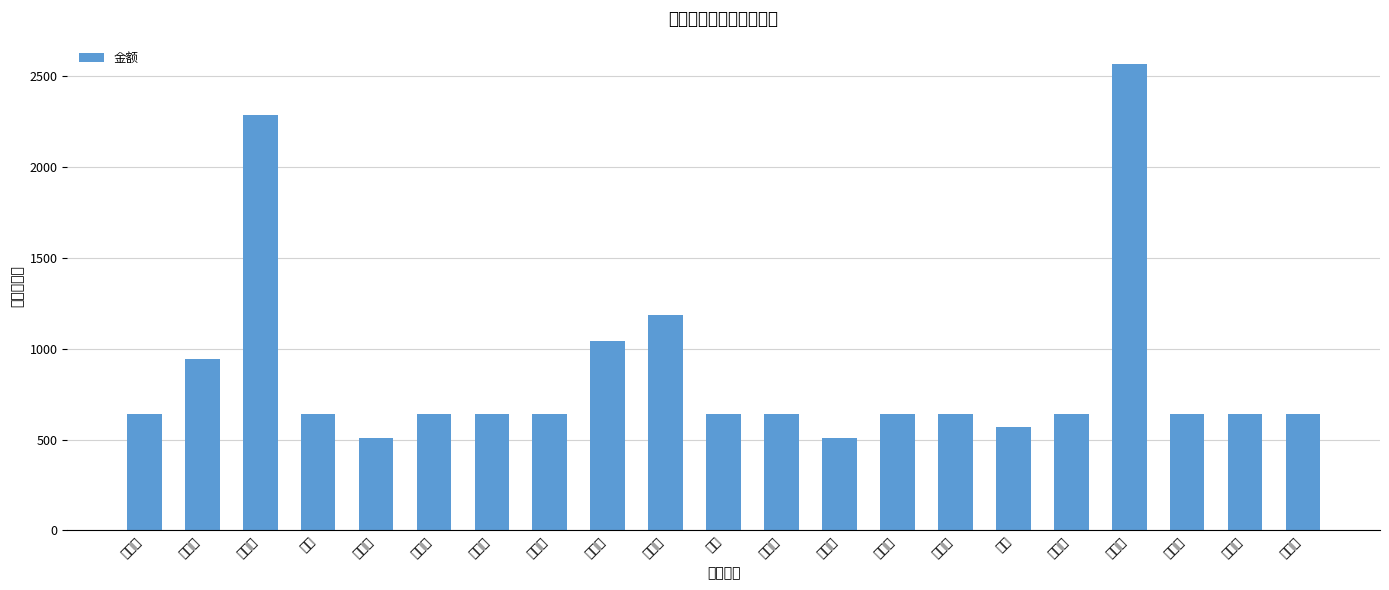

True or false: the data shows 641 at 胡钰.

True